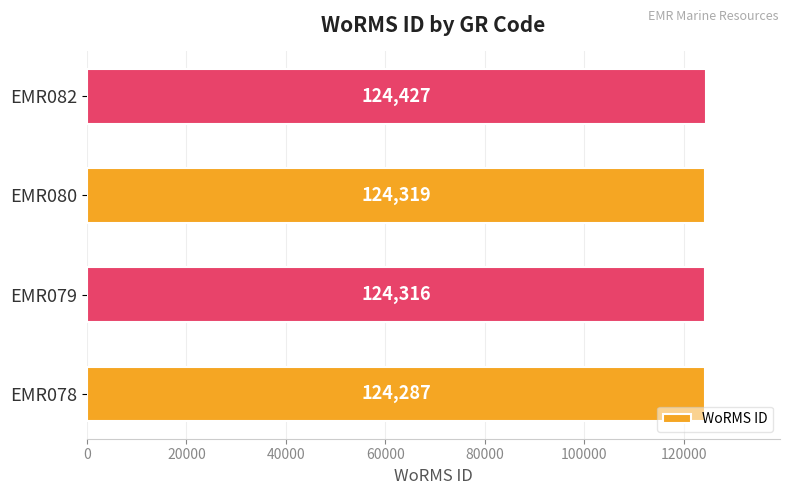

Between EMR080 and EMR082, which is larger?

EMR082